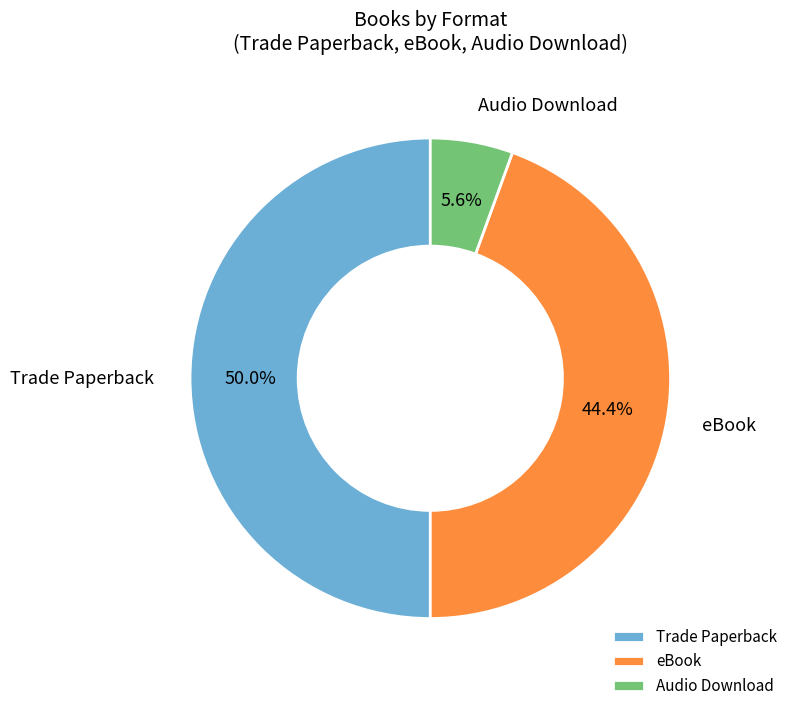

Rank the categories by value from lowest to highest.

Audio Download, eBook, Trade Paperback